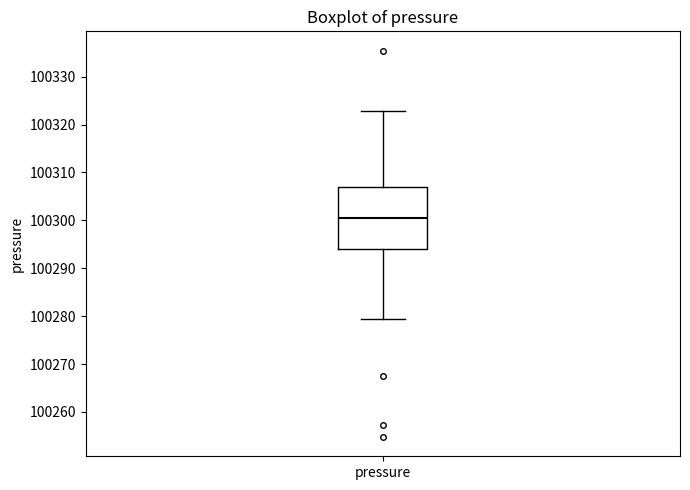

Read this box plot against the y-axis: the position of the median line, the range covered by the box, and the ends of both whiskers. The values are not printed on the chart, so give them approximately, as read against the axis.

median 100300, box 100294 to 100307, whiskers 100279 to 100323